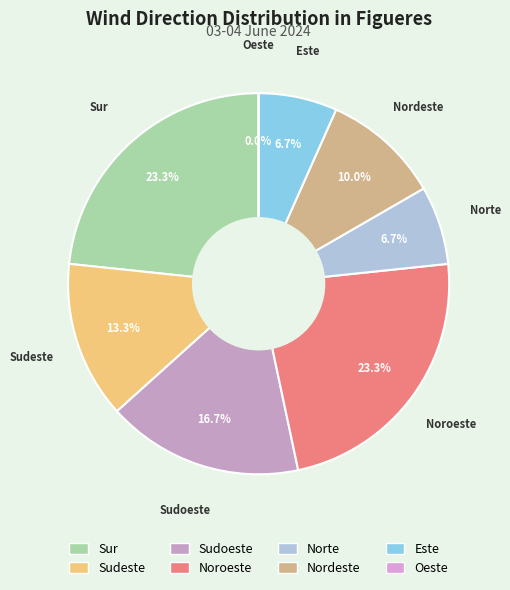

How many segments does this pie chart have?

8